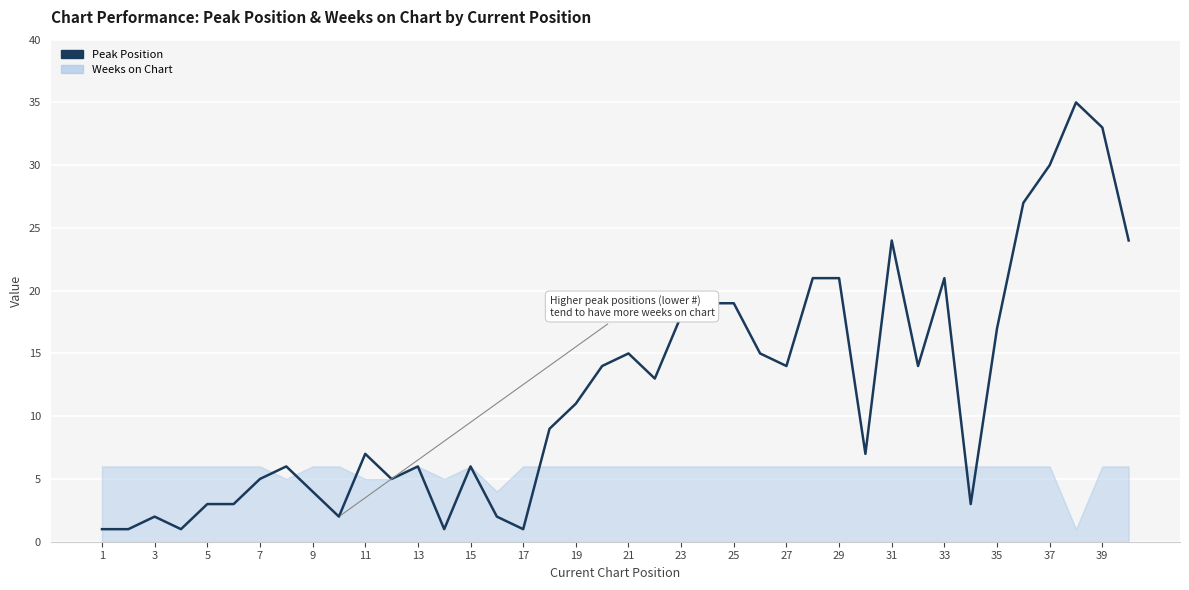

What is the minimum value shown in the chart?

1